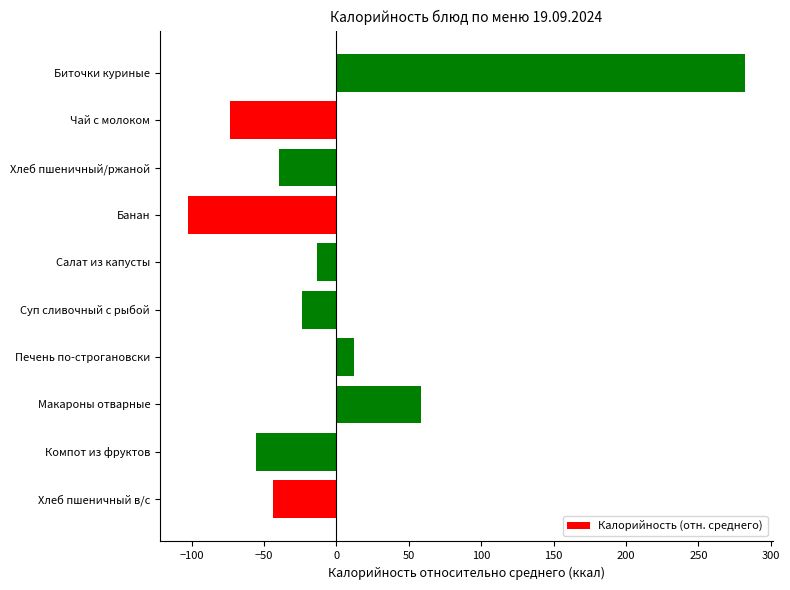

List the labels in order of value, largest first.

Биточки куриные, Макароны отварные, Печень по-строгановски, Салат из капусты, Суп сливочный с рыбой, Хлеб пшеничный/ржаной, Хлеб пшеничный в/с, Компот из фруктов, Чай с молоком, Банан